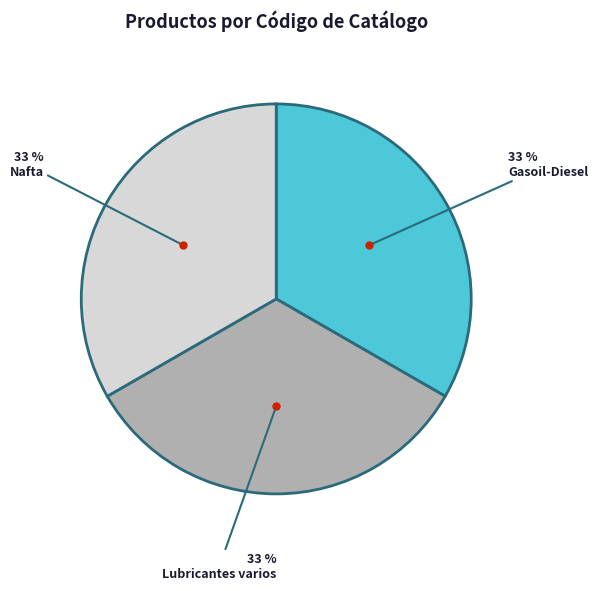

To the nearest percent, what percentage of the pie is Gasoil-Diesel?

33%